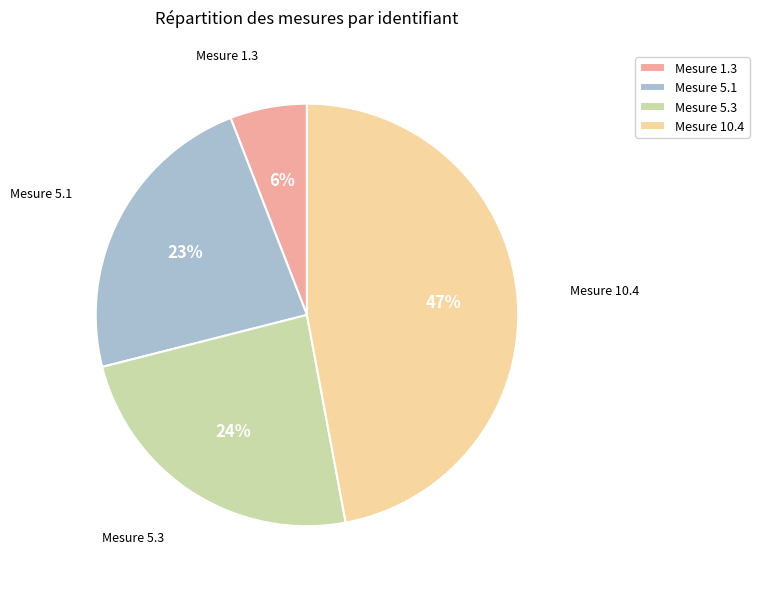

Which has a higher value, Mesure 5.1 or Mesure 1.3?

Mesure 5.1